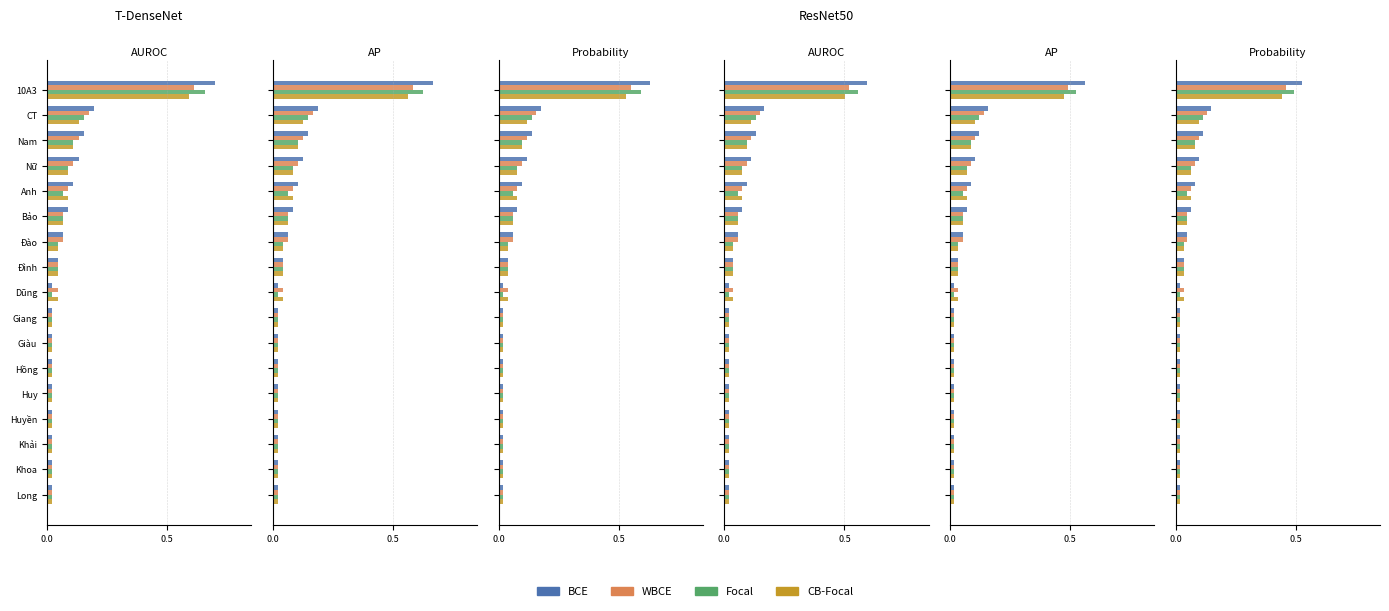

Which has a higher value, 11 or 7?

7